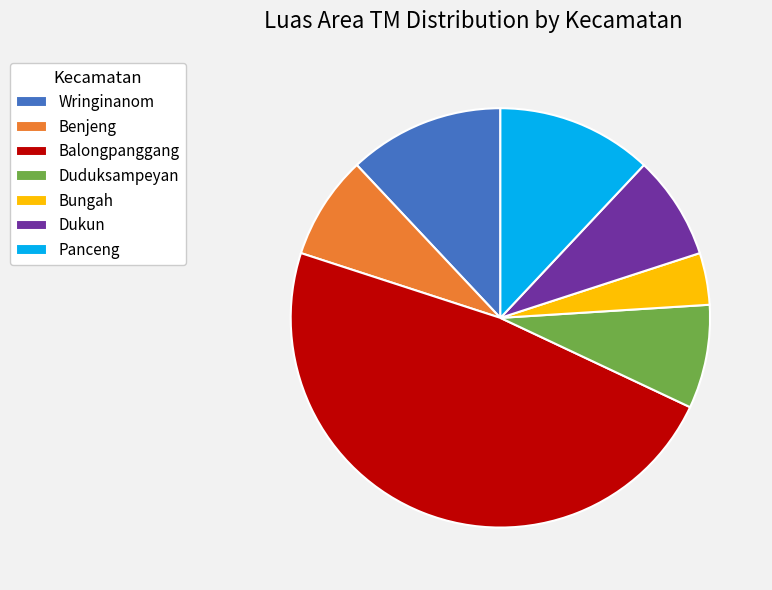

What is the smallest slice in the pie chart?

Bungah